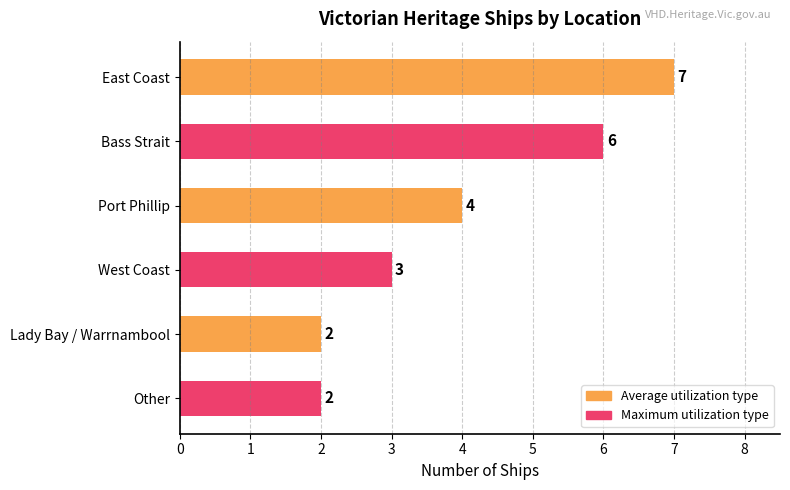

Which category has the highest value across all series?

East Coast